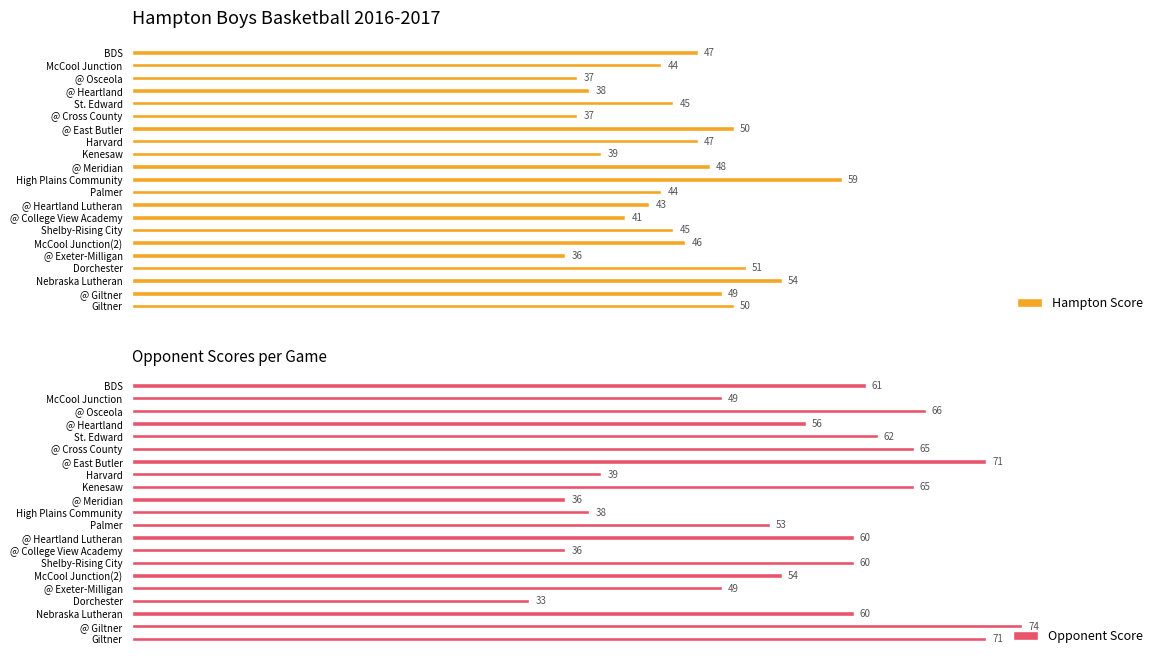

Rank the series by their maximum value, from highest to lowest.

Opponent Score, Hampton Score